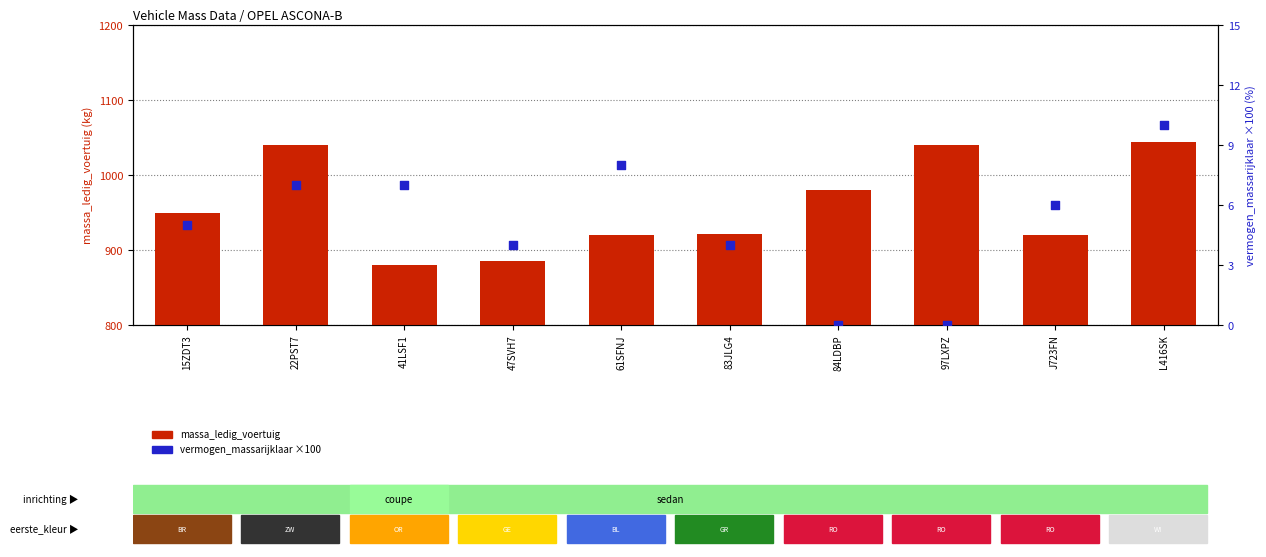

At how many categories does at least one series exceed 227?

10